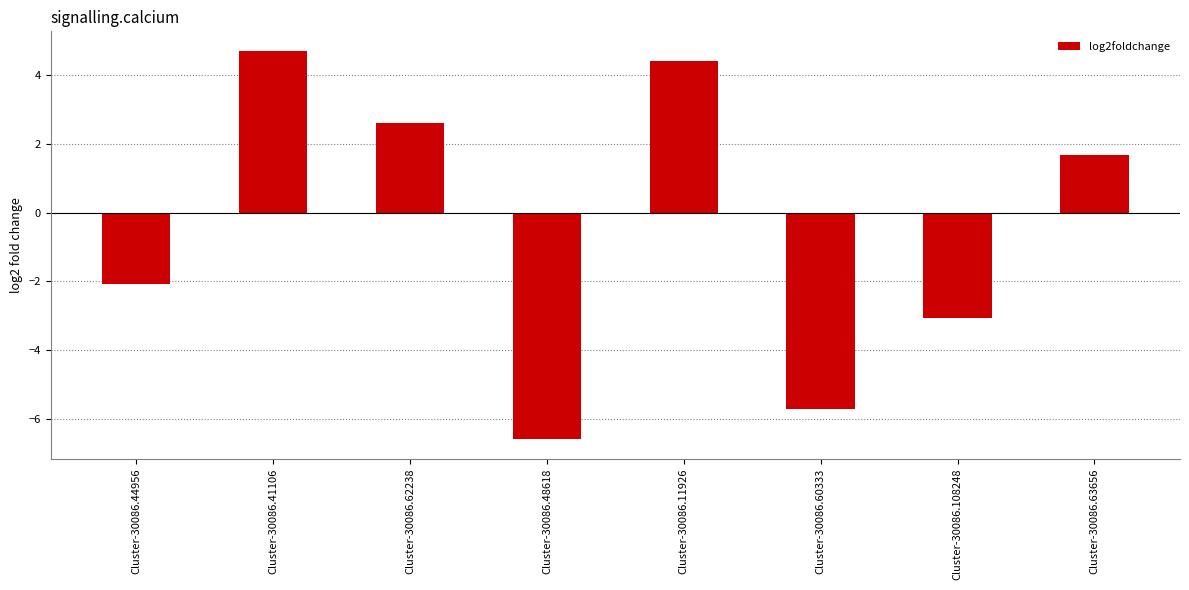

What is the change in value from Cluster-30086.41106 to Cluster-30086.108248?

-7.8